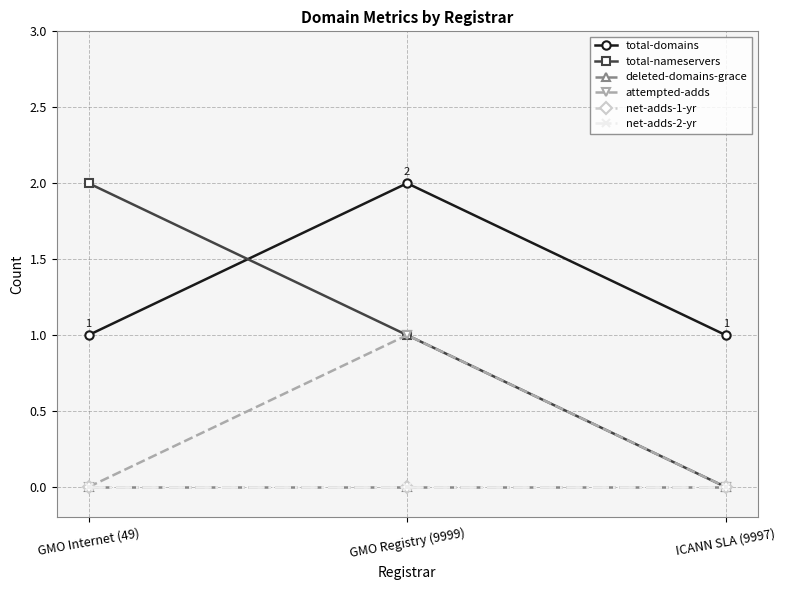

The attempted-adds series shows 1 at GMO Registry (9999). True or false?

False